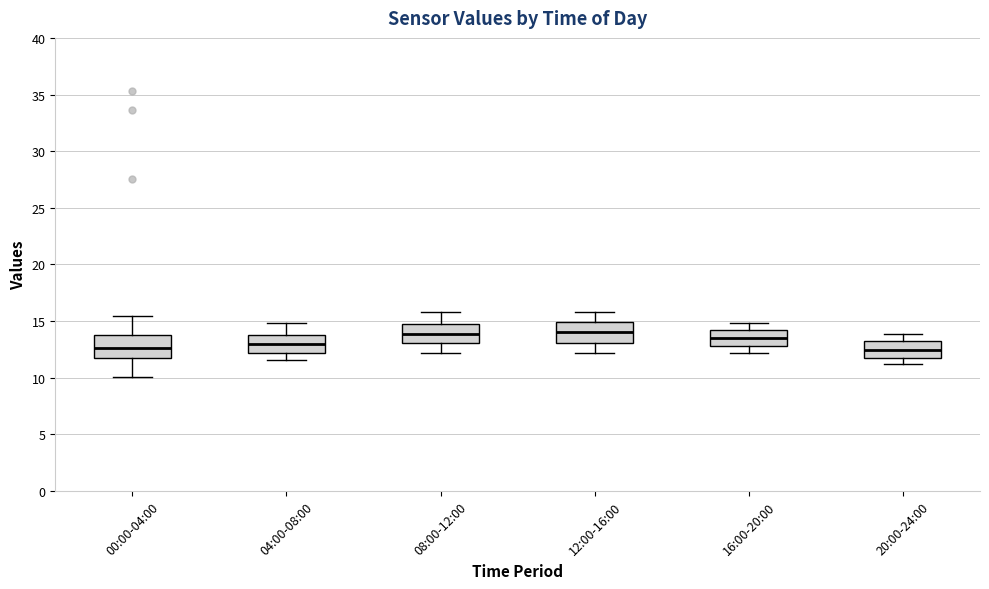

Reading left to right, transcribe this box plot: for each box, give where its median line is, the range the box spans, and where its two whiskers end, as read against the y-axis. The values are not printed on the chart, so give them approximately, as read against the axis.

00:00-04:00: median 12.5, box 11.5 to 13.5, whiskers 10.0 to 15.5
04:00-08:00: median 13.0, box 12.0 to 13.5, whiskers 11.5 to 15.0
08:00-12:00: median 14.0, box 13.0 to 14.5, whiskers 12.0 to 16.0
12:00-16:00: median 14.0, box 13.0 to 15.0, whiskers 12.0 to 16.0
16:00-20:00: median 13.5, box 13.0 to 14.0, whiskers 12.0 to 15.0
20:00-24:00: median 12.5, box 12.0 to 13.0, whiskers 11.5 to 14.0